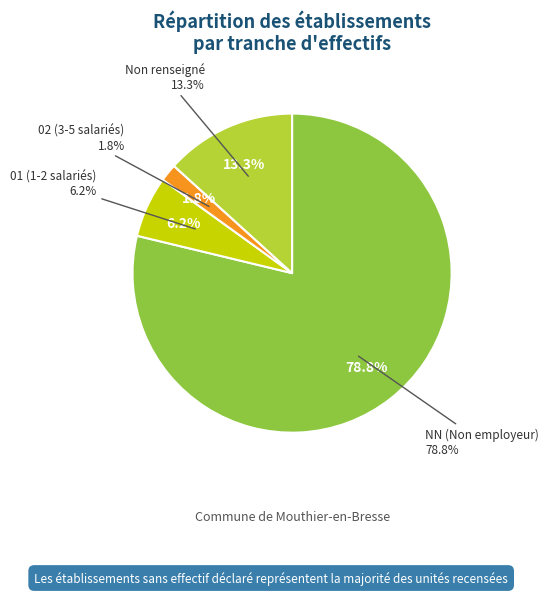

To the nearest percent, what is the average slice percentage?

25%